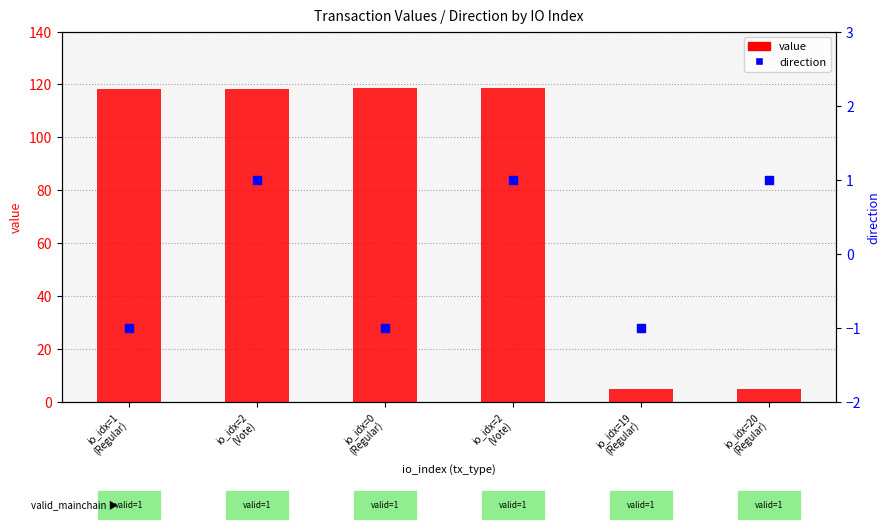

What are all the series names shown in the legend?

value, direction